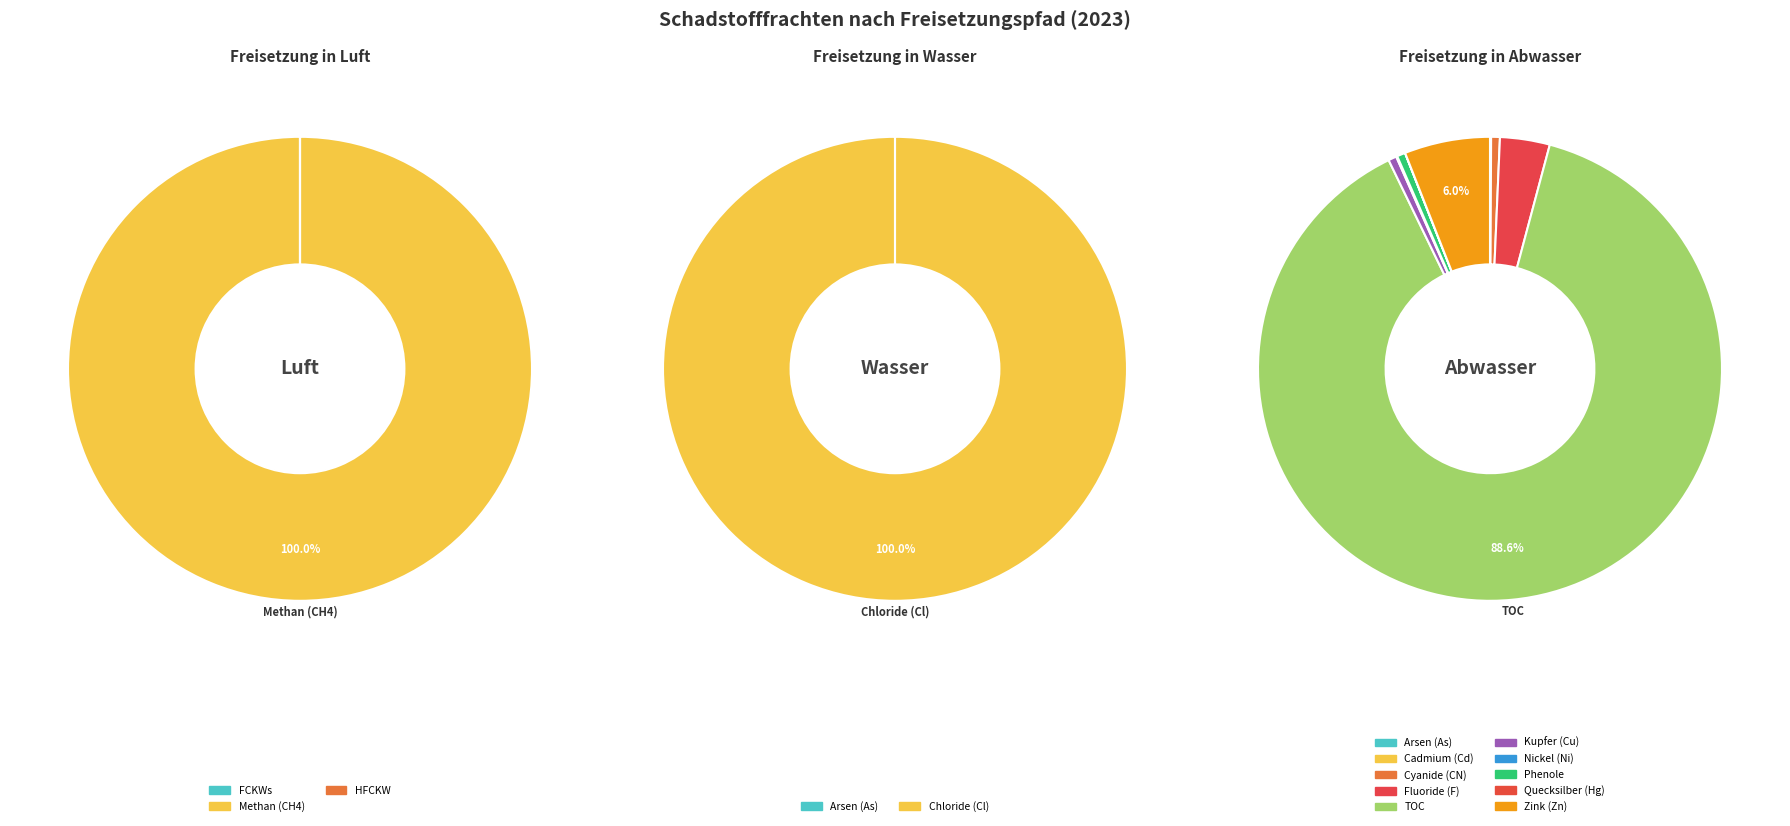

What is the majority slice?

Methan (CH4)